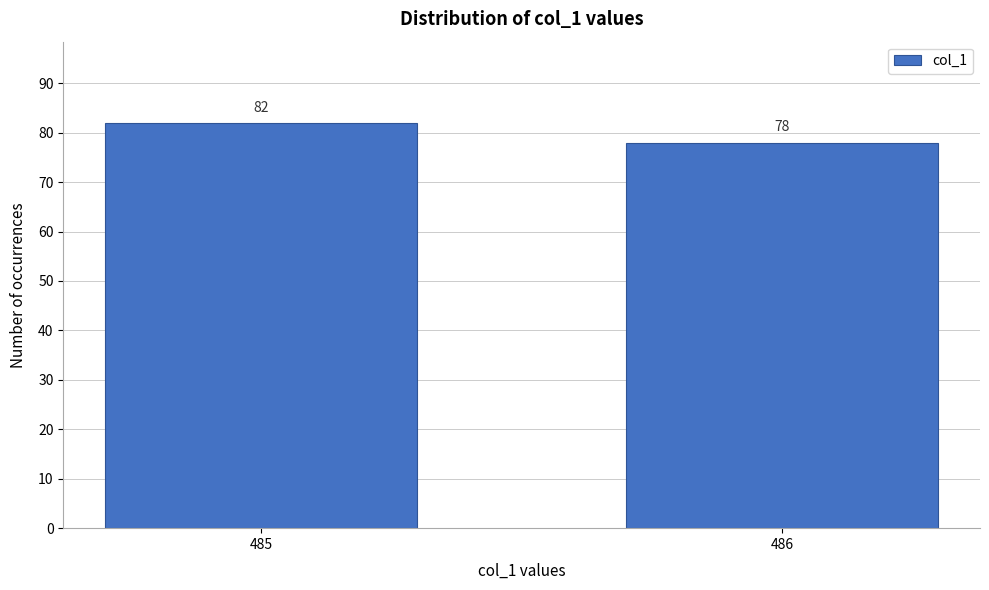

Reading left to right, list all the values displayed in this chart.

485=82	486=78